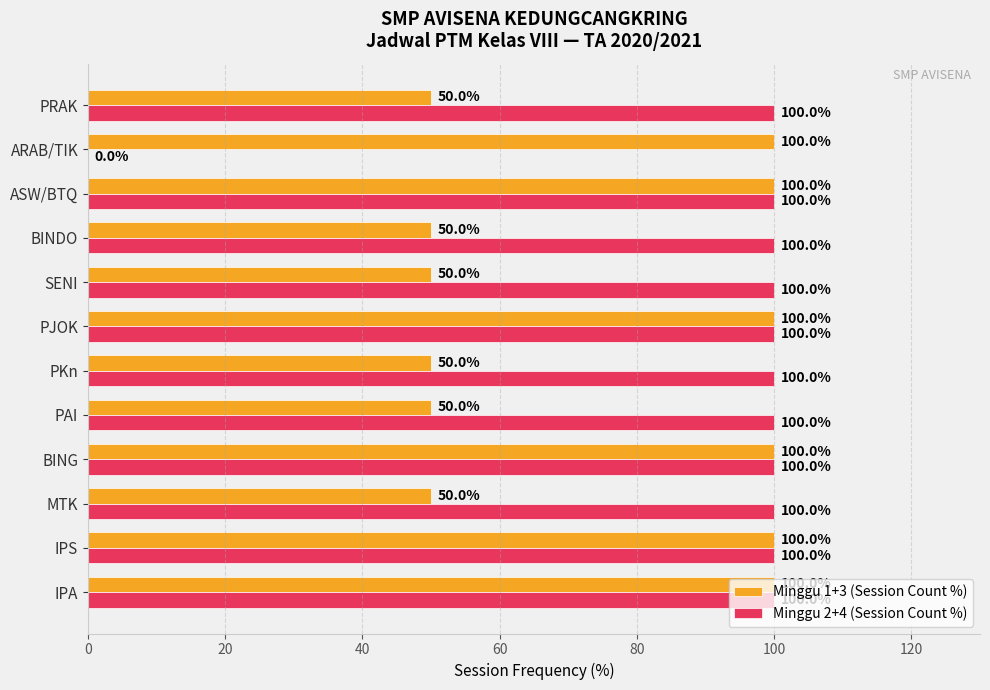

Between MTK and PJOK, which series saw the biggest shift?

Minggu 1+3 (Session Count %)